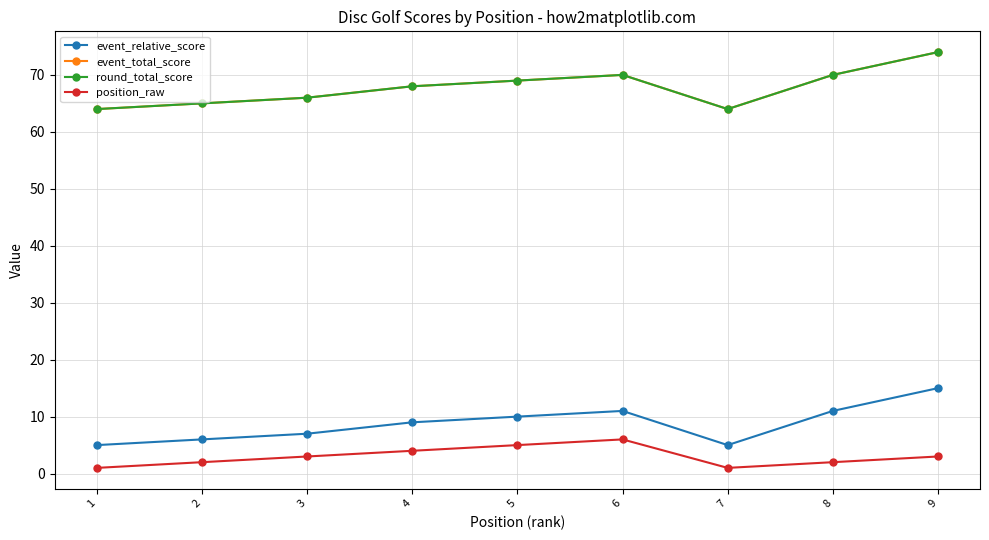

Where is the first local minimum for event_total_score?

7